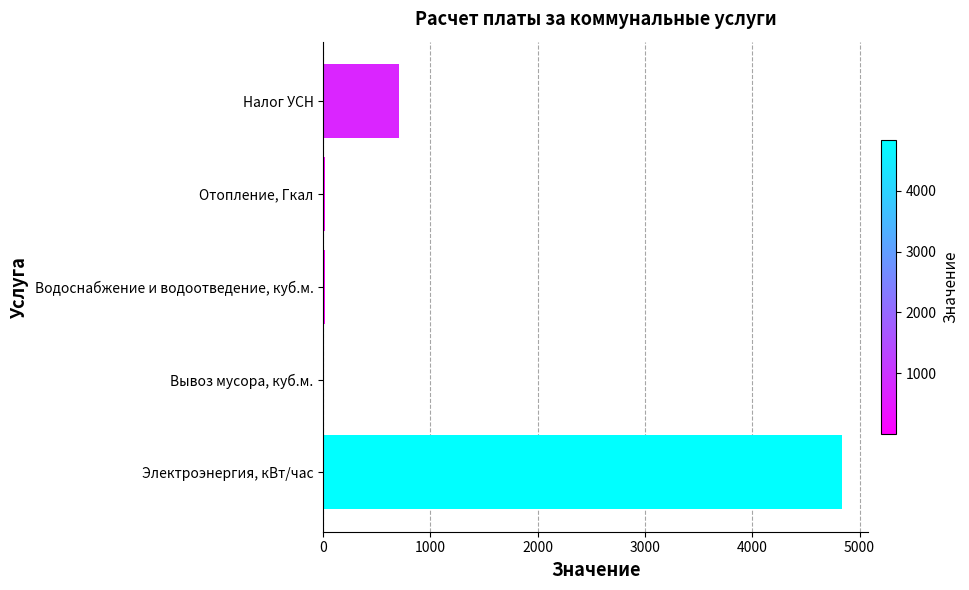

What is the maximum value shown in the chart?

4840.0